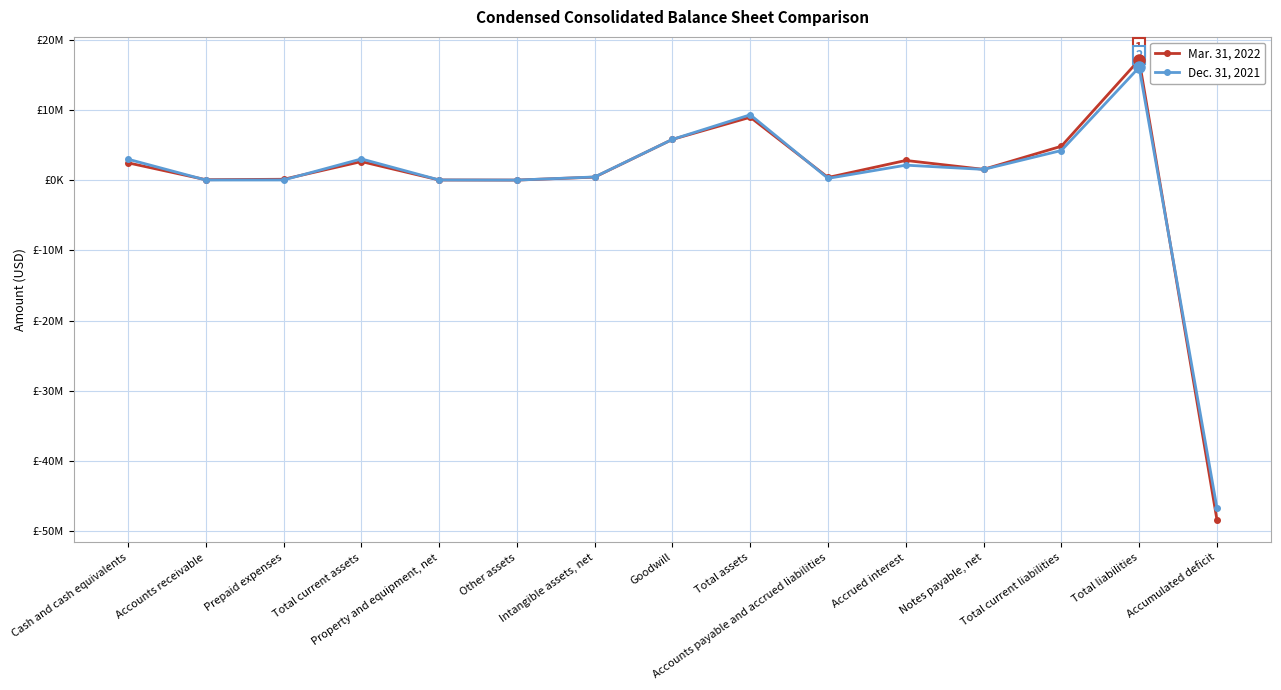

At which label is Dec. 31, 2021 closest to -15303535?

Other assets